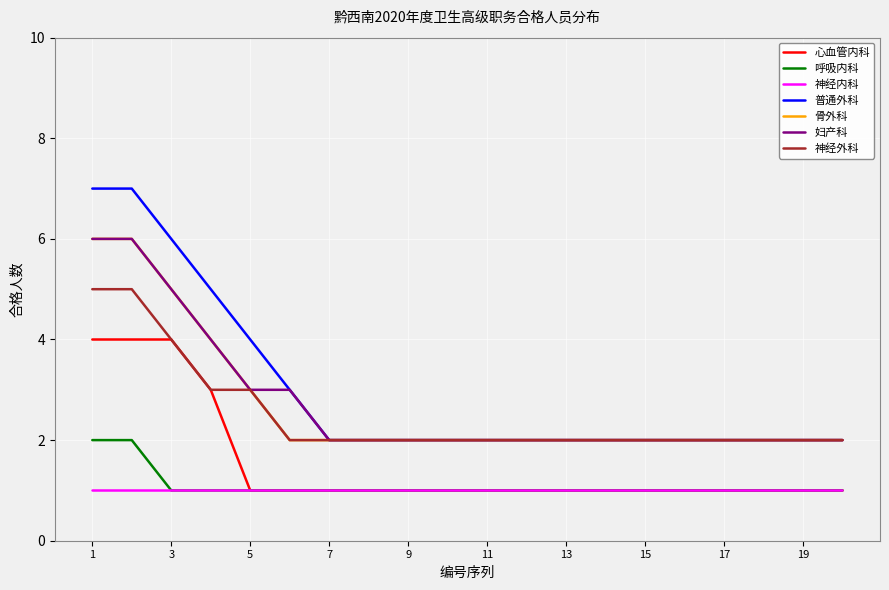

What are all the series names shown in the legend?

心血管内科, 呼吸内科, 神经内科, 普通外科, 骨外科, 妇产科, 神经外科